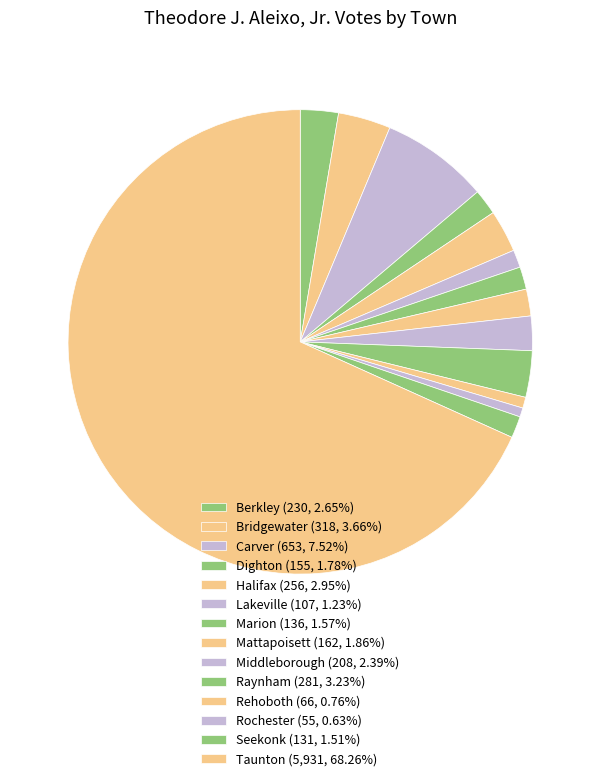

Is it true that Marion is 2% of the pie?

True